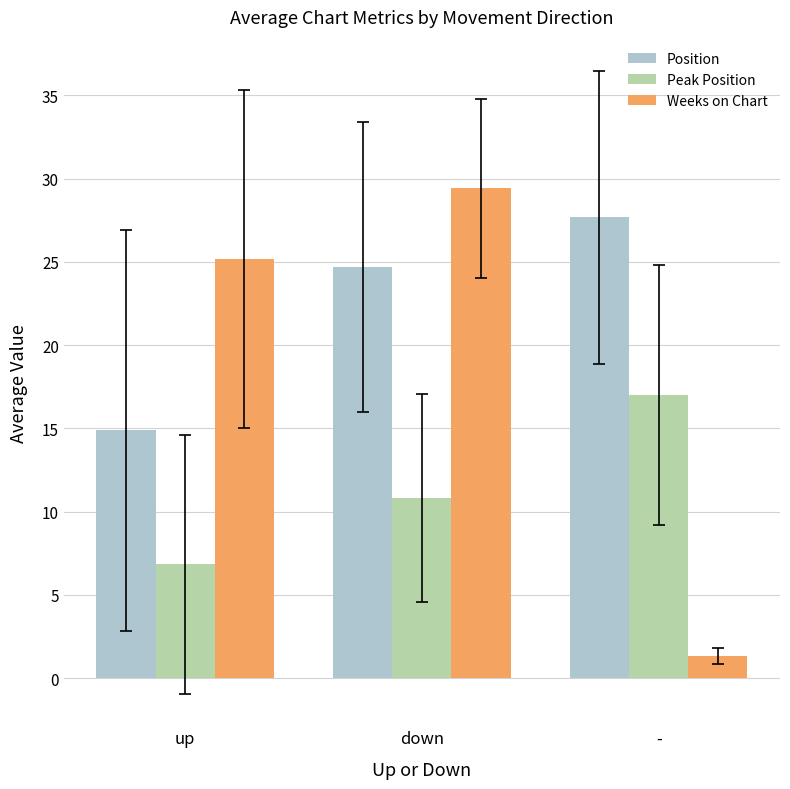

How many groups of bars are there?

3